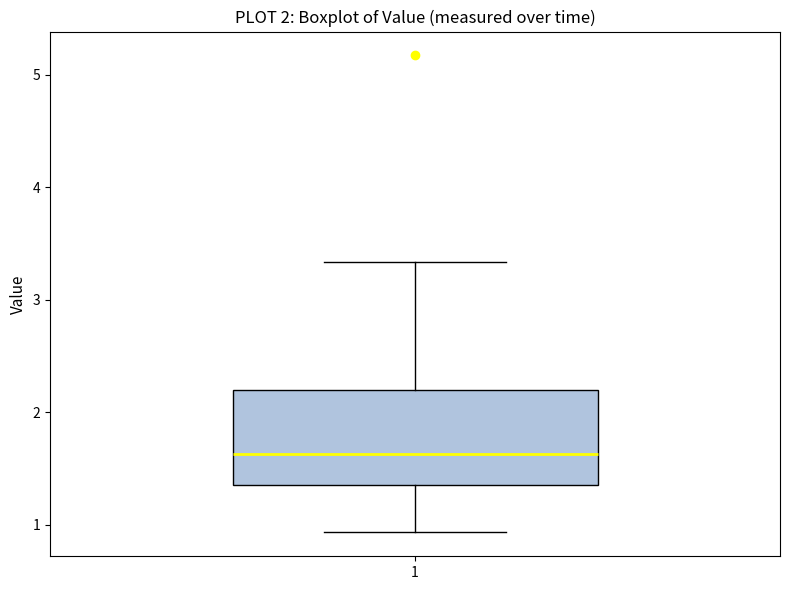

Where does the upper whisker of the box at x = 1 end on the y-axis? The values are not printed on the chart, so give them approximately, as read against the axis.

3.3